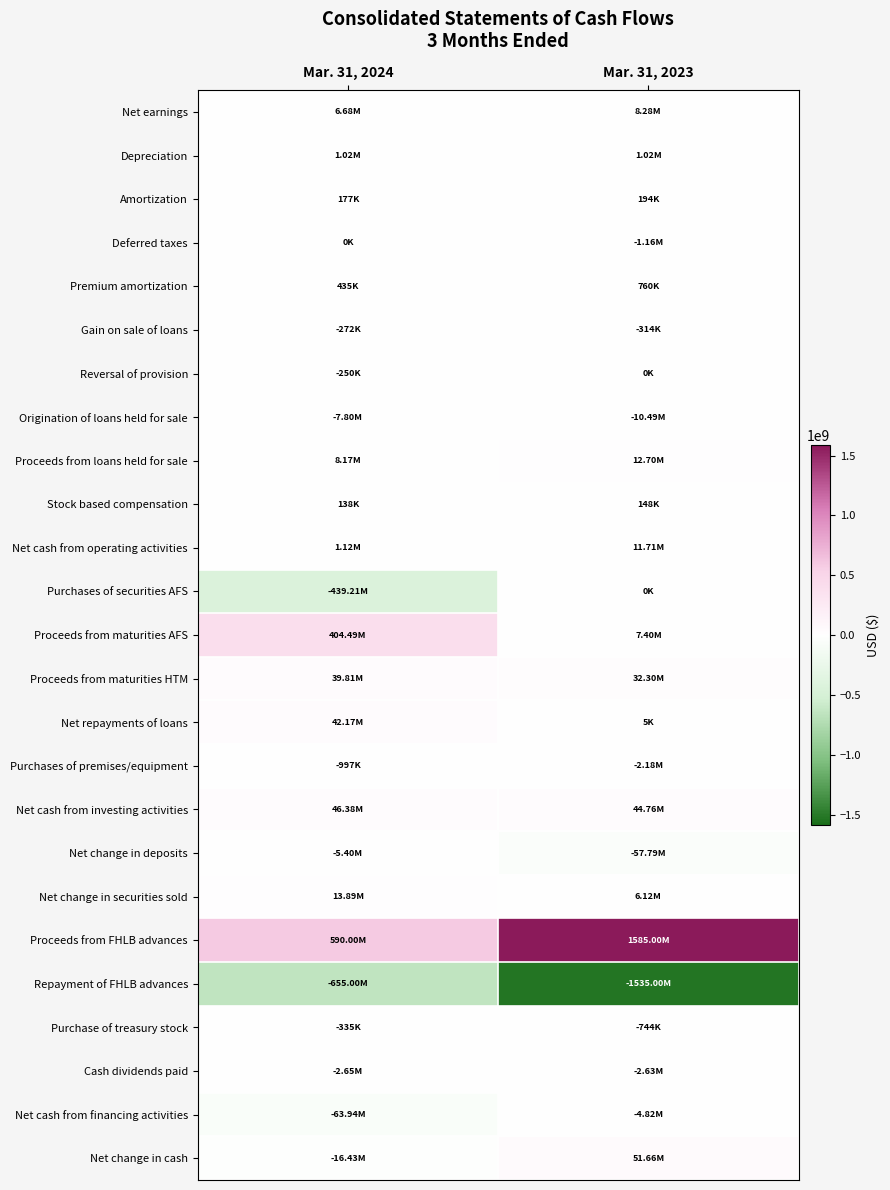

What is the spread (max minus min) of values at Mar. 31, 2024?

1245000000